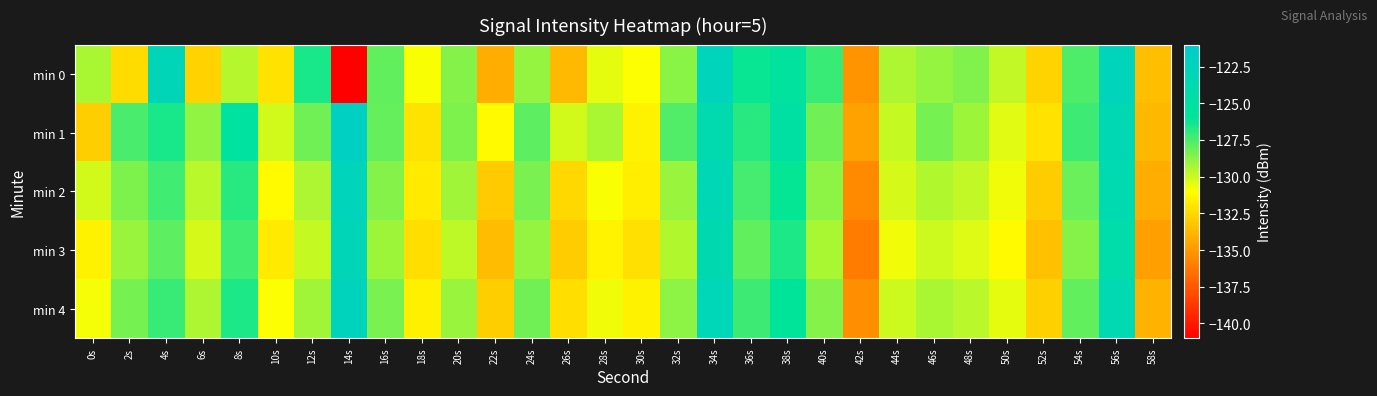

Reading left to right, extract all data points from this chart.

min 0: 0s=-129.3	2s=-132.4	4s=-122.9	6s=-132.7	8s=-129.6	10s=-132.1	12s=-126.5	14s=-141.2	16s=-127.9	18s=-130.9	20s=-128.6	22s=-134.1	24s=-128.9	26s=-133.7	28s=-130.5	30s=-131.0	32s=-128.7	34s=-122.7	36s=-126.2	38s=-125.5	40s=-127.1	42s=-135.2	44s=-129.4	46s=-128.9	48s=-128.5	50s=-129.8	52s=-132.7	54s=-127.5	56s=-122.8	58s=-133.5
min 1: 0s=-132.9	2s=-127.5	4s=-126.5	6s=-128.8	8s=-125.4	10s=-130.1	12s=-128.2	14s=-121.9	16s=-128.0	18s=-132.1	20s=-128.5	22s=-131.2	24s=-127.8	26s=-130.1	28s=-129.3	30s=-131.5	32s=-127.6	34s=-123.9	36s=-126.8	38s=-125.1	40s=-128.2	42s=-134.6	44s=-129.9	46s=-128.3	48s=-129.1	50s=-130.4	52s=-132.1	54s=-127.2	56s=-123.5	58s=-133.8
min 2: 0s=-130.1	2s=-128.5	4s=-127.3	6s=-129.6	8s=-126.8	10s=-131.2	12s=-129.4	14s=-122.7	16s=-128.6	18s=-131.8	20s=-129.2	22s=-133.1	24s=-128.4	26s=-132.5	28s=-130.9	30s=-131.7	32s=-129.0	34s=-123.2	36s=-127.4	38s=-126.1	40s=-128.8	42s=-135.6	44s=-130.2	46s=-129.5	48s=-129.8	50s=-130.7	52s=-133.0	54s=-128.1	56s=-123.8	58s=-134.2
min 3: 0s=-131.5	2s=-129.0	4s=-127.8	6s=-130.2	8s=-127.3	10s=-131.8	12s=-129.9	14s=-123.1	16s=-129.1	18s=-132.3	20s=-129.7	22s=-133.6	24s=-128.9	26s=-133.0	28s=-131.4	30s=-132.2	32s=-129.5	34s=-123.7	36s=-127.9	38s=-126.6	40s=-129.3	42s=-136.1	44s=-130.7	46s=-130.0	48s=-130.3	50s=-131.2	52s=-133.5	54s=-128.6	56s=-124.3	58s=-134.7
min 4: 0s=-130.8	2s=-128.3	4s=-127.1	6s=-129.4	8s=-126.6	10s=-131.0	12s=-129.2	14s=-122.5	16s=-128.4	18s=-131.6	20s=-129.0	22s=-132.9	24s=-128.2	26s=-132.3	28s=-130.7	30s=-131.5	32s=-128.8	34s=-123.0	36s=-127.2	38s=-125.9	40s=-128.6	42s=-135.4	44s=-130.0	46s=-129.3	48s=-129.6	50s=-130.5	52s=-132.8	54s=-127.9	56s=-123.6	58s=-134.0